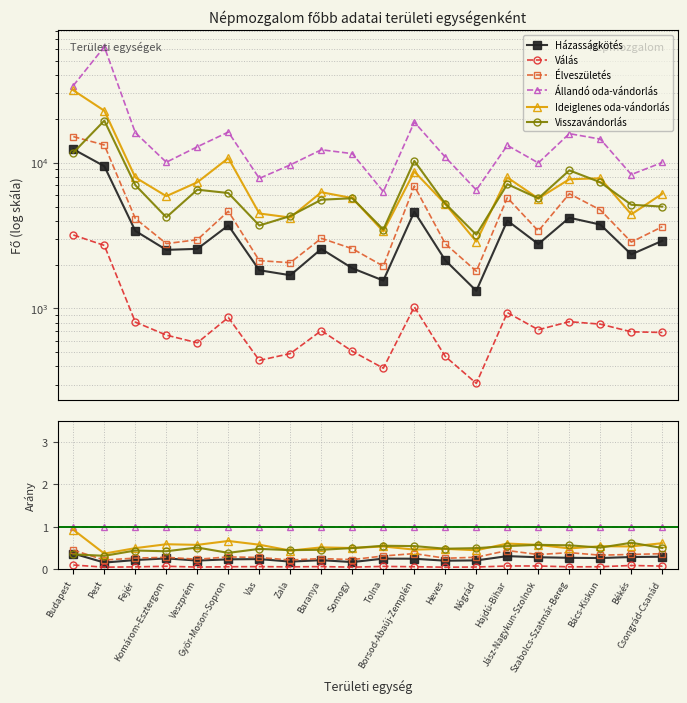

Rank the series at Heves from lowest to highest value.

Válás, Házasságkötés, Élveszületés, Ideiglenes oda-vándorlás, Visszavándorlás, Állandó oda-vándorlás